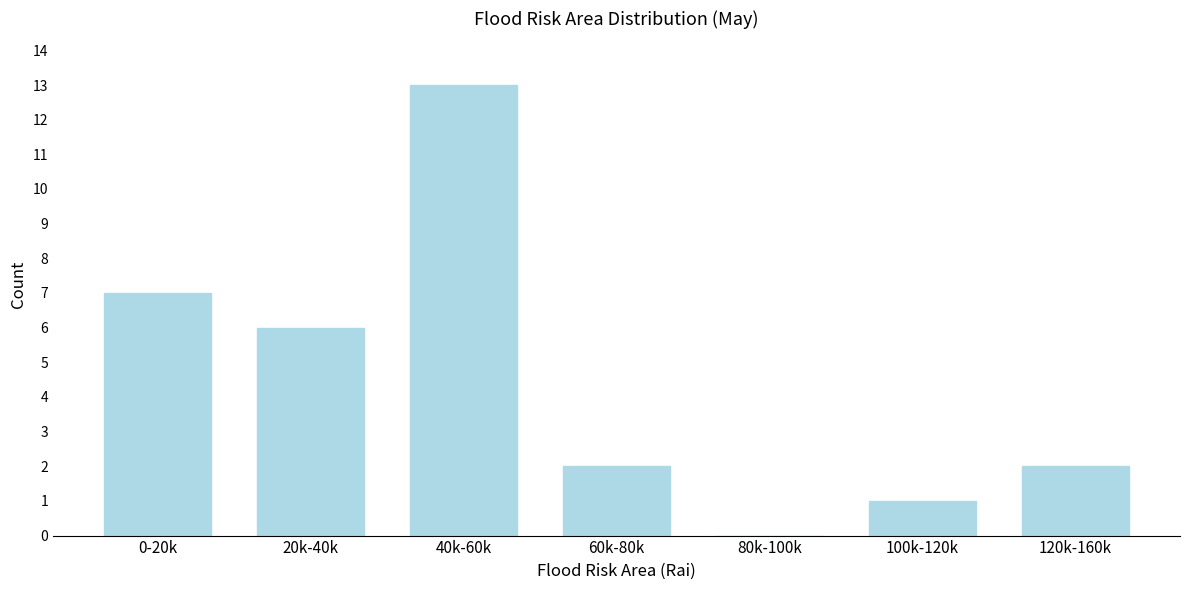

Reading left to right, transcribe all the data shown in this chart.

0-20k=7	20k-40k=6	40k-60k=13	60k-80k=2	80k-100k=0	100k-120k=1	120k-160k=2